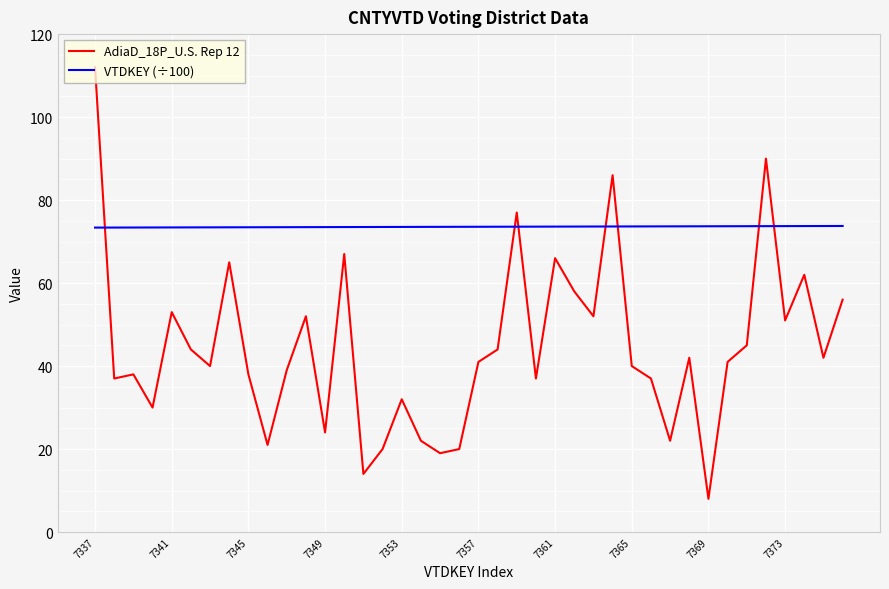

Which series has the largest total across all categories?

VTDKEY (÷100)